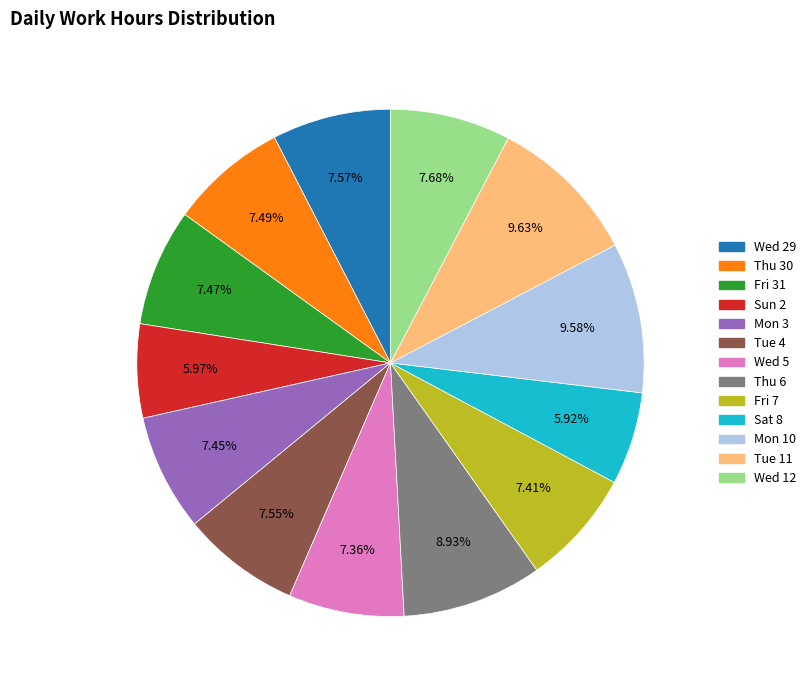

Is there any slice that represents more than half of the pie?

No